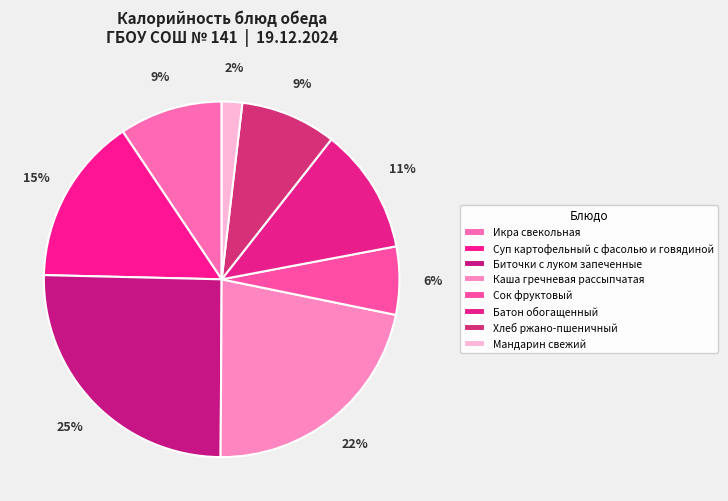

How many segments does this pie chart have?

8